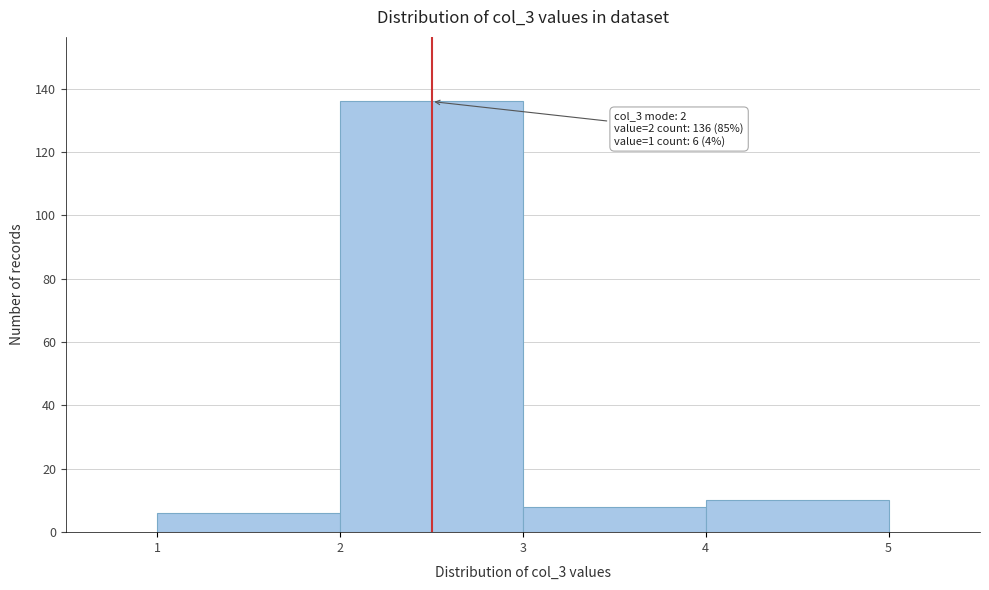

Over which range of the x-axis is the bar tallest?

2 to 3